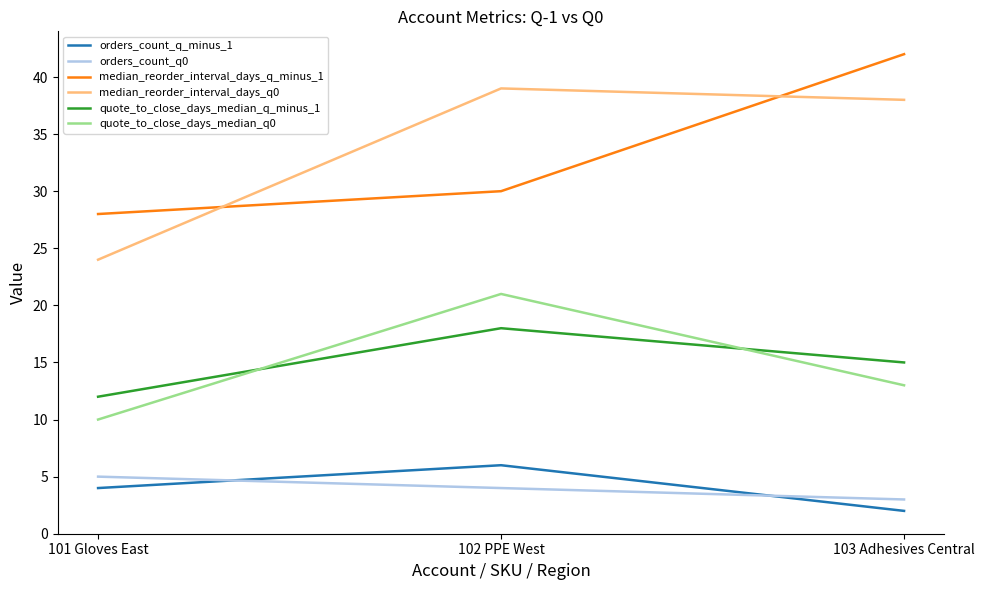

At how many categories does at least one series exceed 12?

3